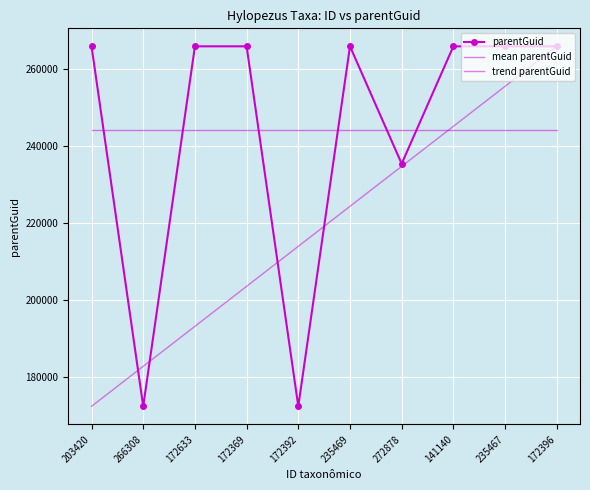

What is the difference between the second highest and minimum values in the trend parentGuid series?

83227.6